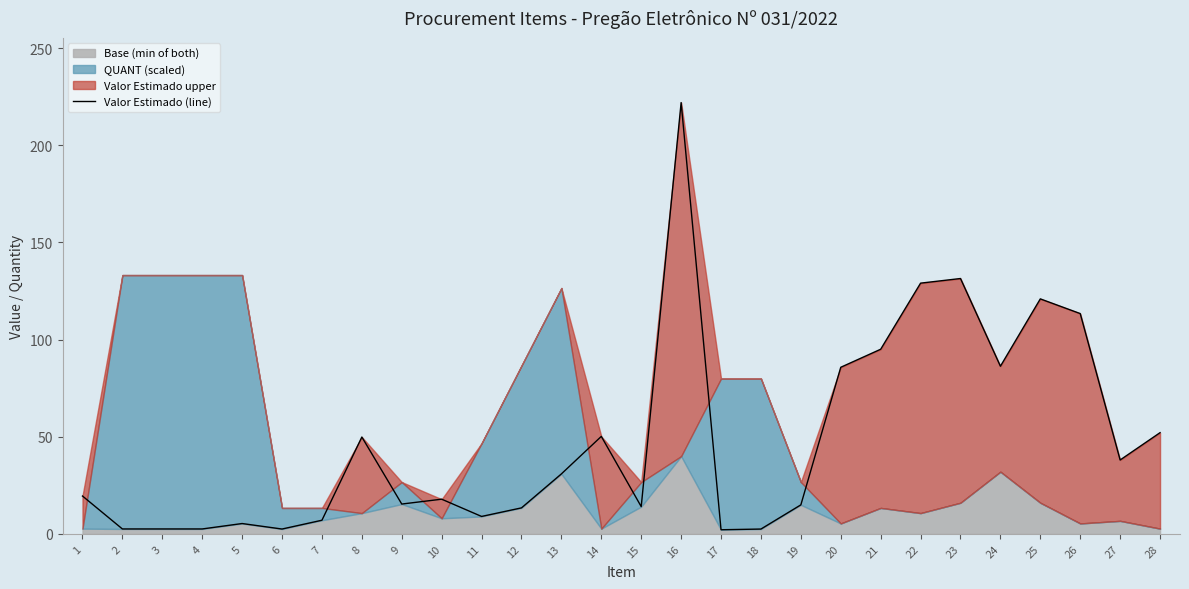

Count the number of categories in the chart.

28